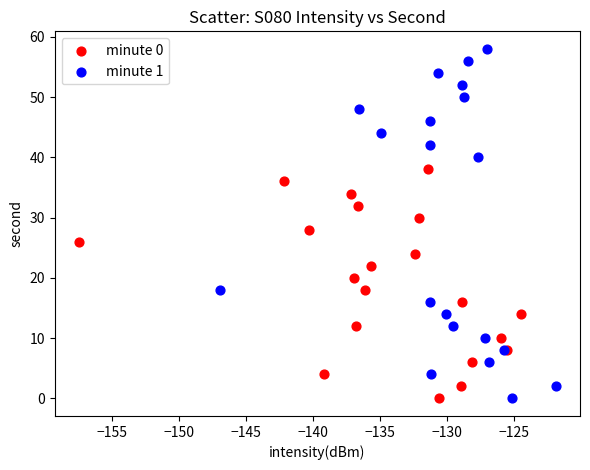

Which series contains the highest Y value?

minute 1